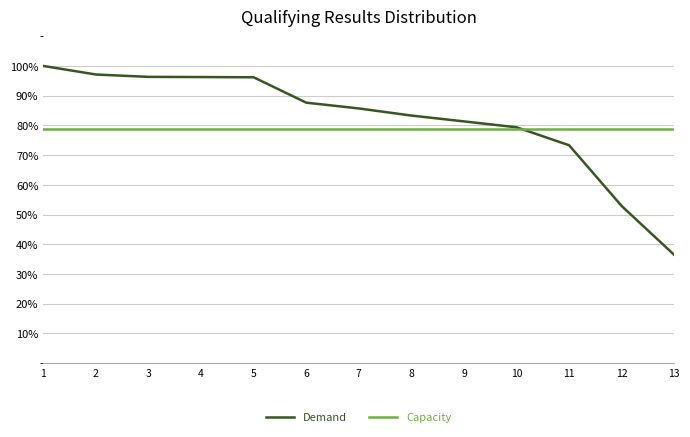

Between 2 and 9, which series saw the biggest shift?

Demand